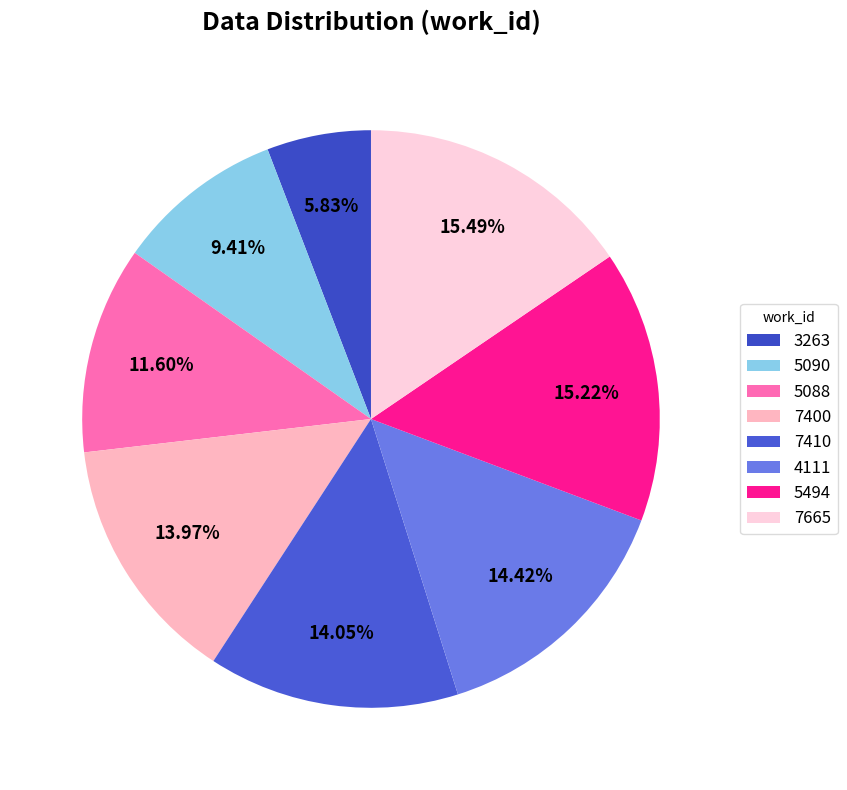

To the nearest percent, what is the difference between the largest and smallest slice percentages?

10%